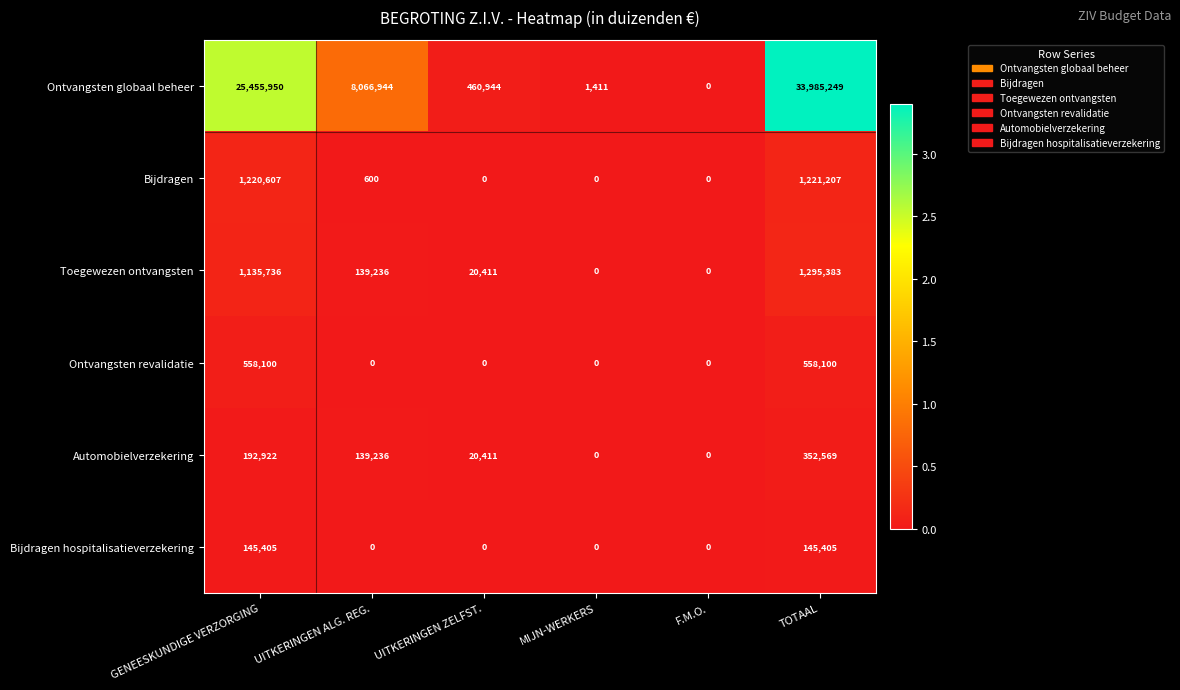

Which series has the largest total across all categories?

Ontvangsten globaal beheer